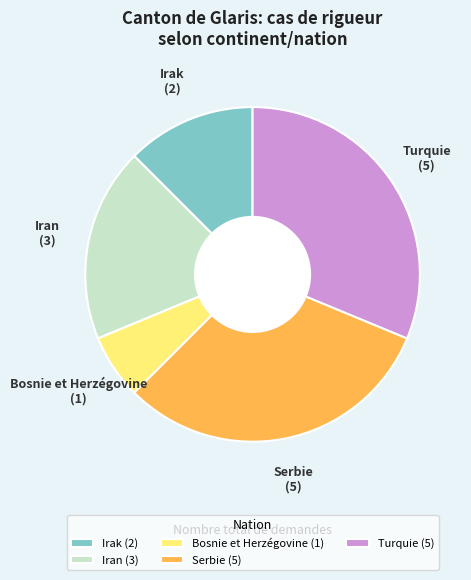

Which category has the smallest portion of the pie?

Bosnie et Herzégovine